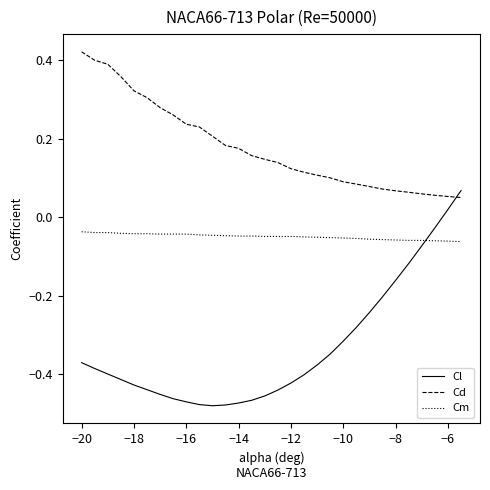

Which series has the largest total across all categories?

Cd